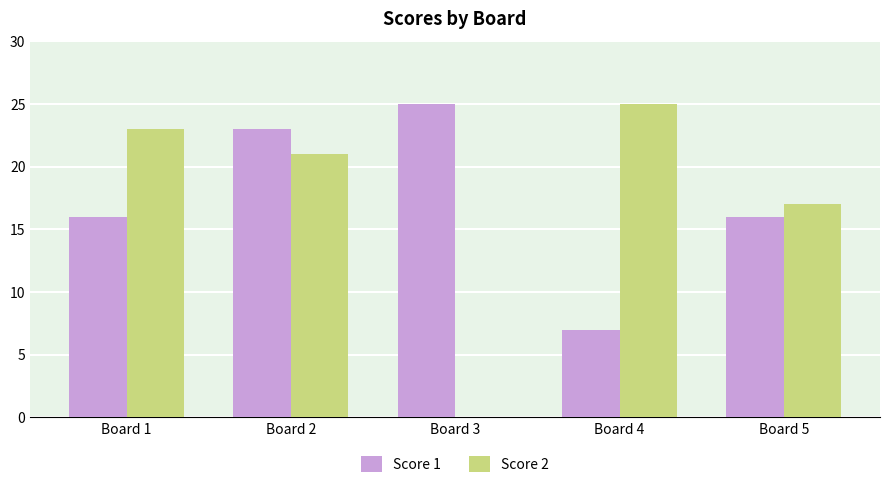

What is the highest value of the Score 1 series?

25